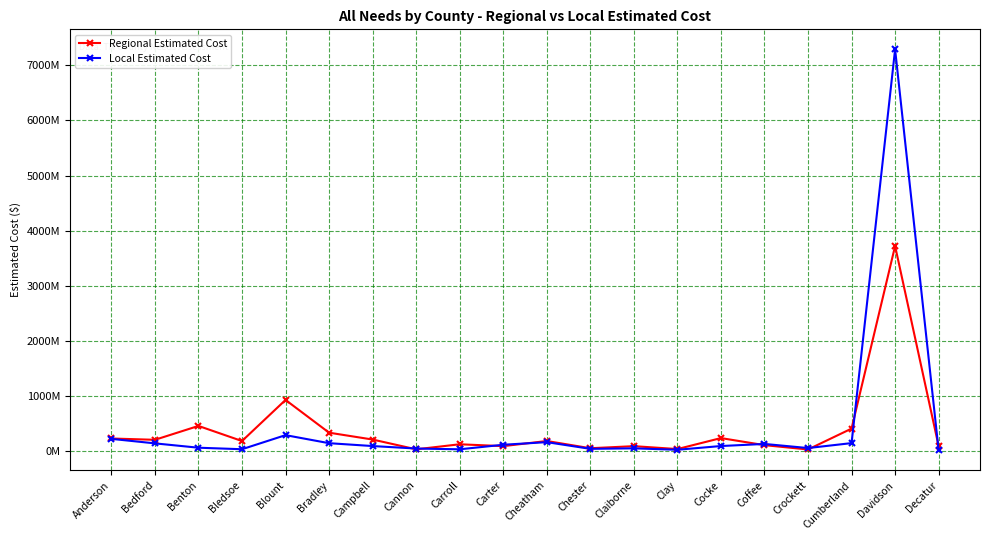

What are all the series names shown in the legend?

Regional Estimated Cost, Local Estimated Cost